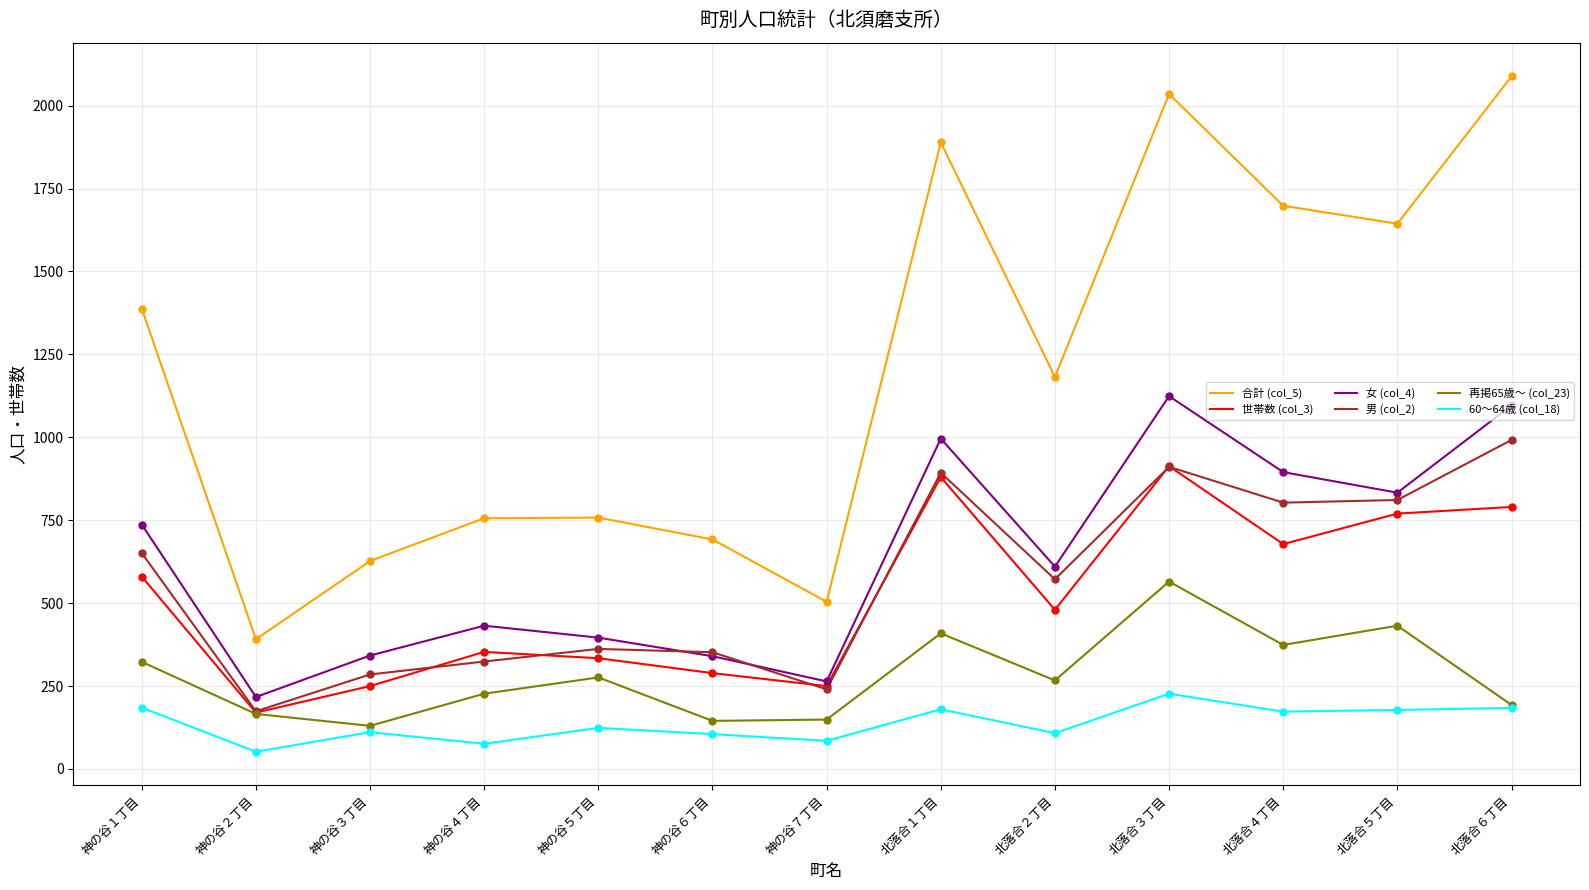

At which category is the sum across all series the highest?

北落合３丁目